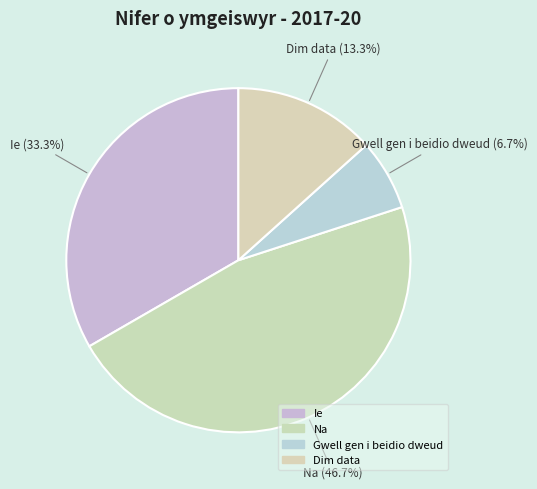

Count the number of slices in the pie.

4